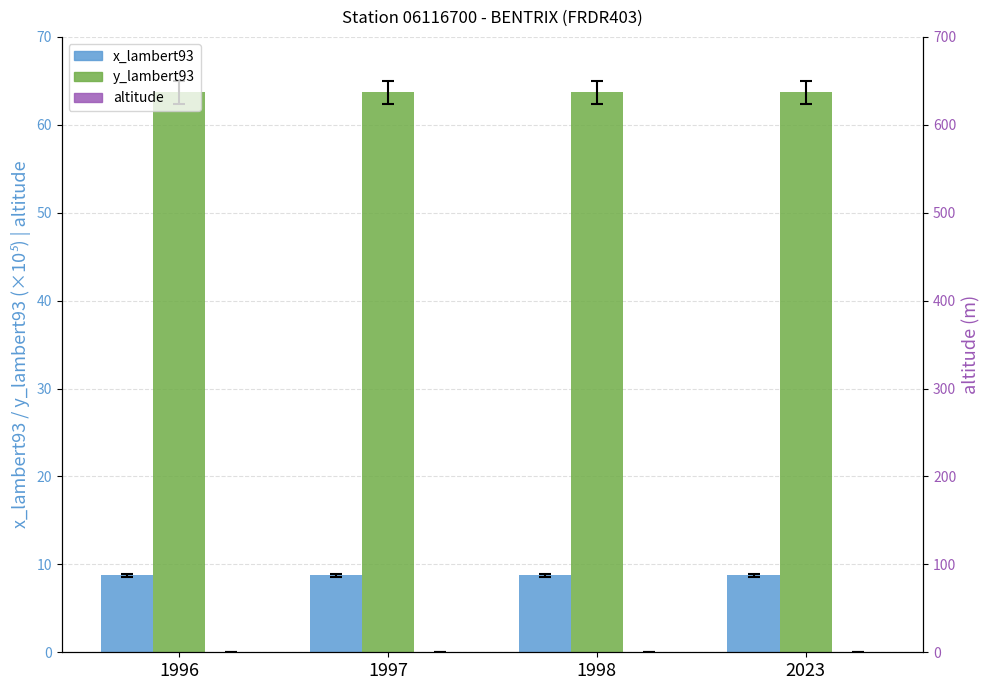

Are the bars horizontal?

No